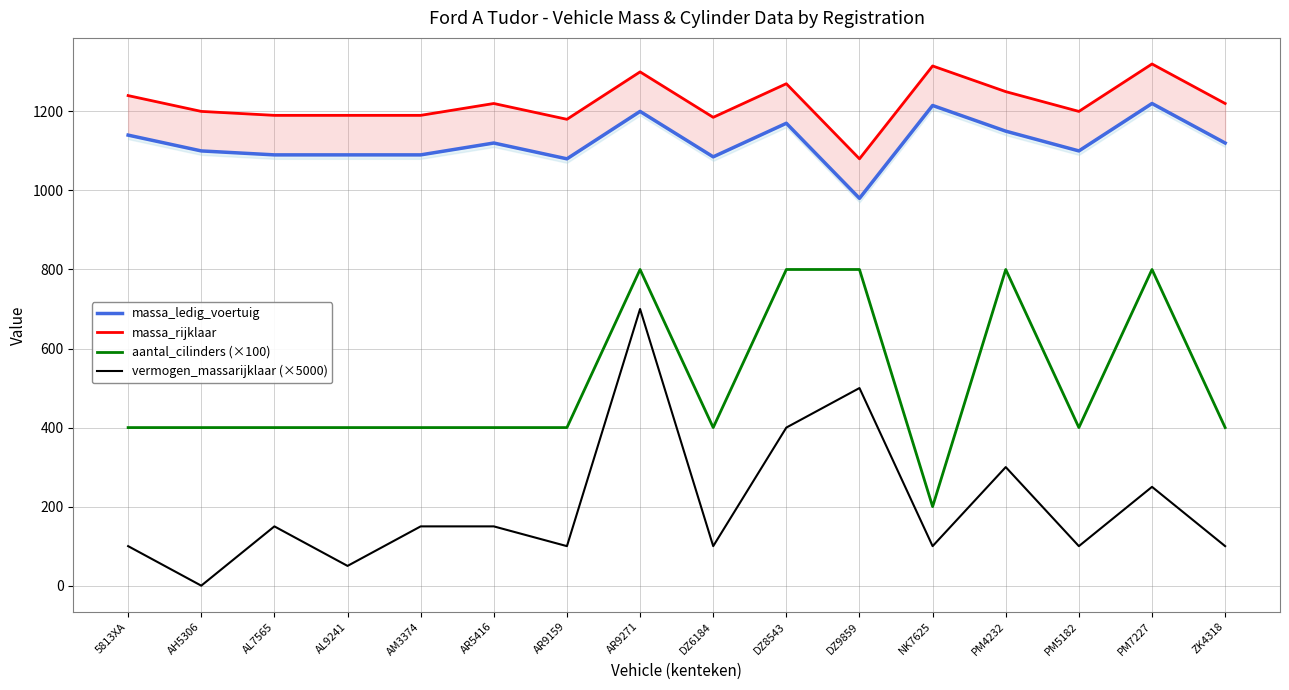

Which series has the largest total across all categories?

massa_rijklaar